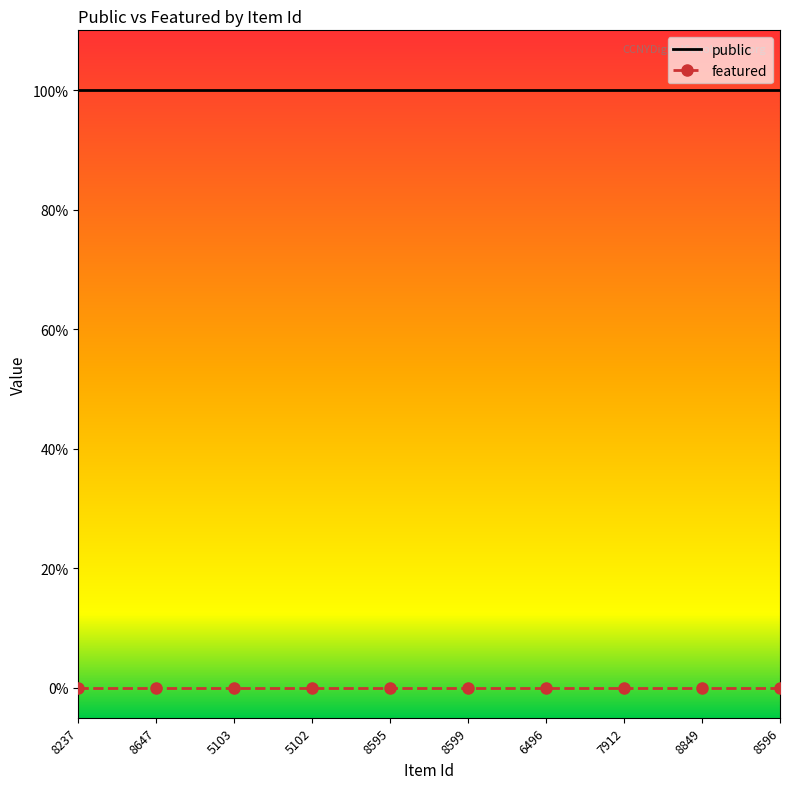

At how many categories does at least one series exceed 0?

10